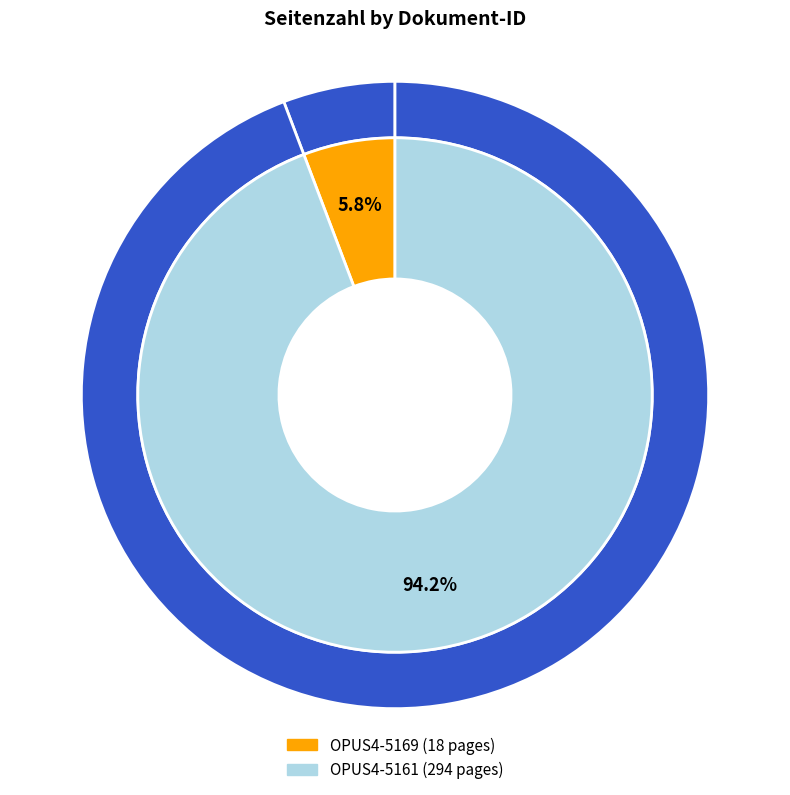

Which category has the smallest portion of the pie?

OPUS4-5169